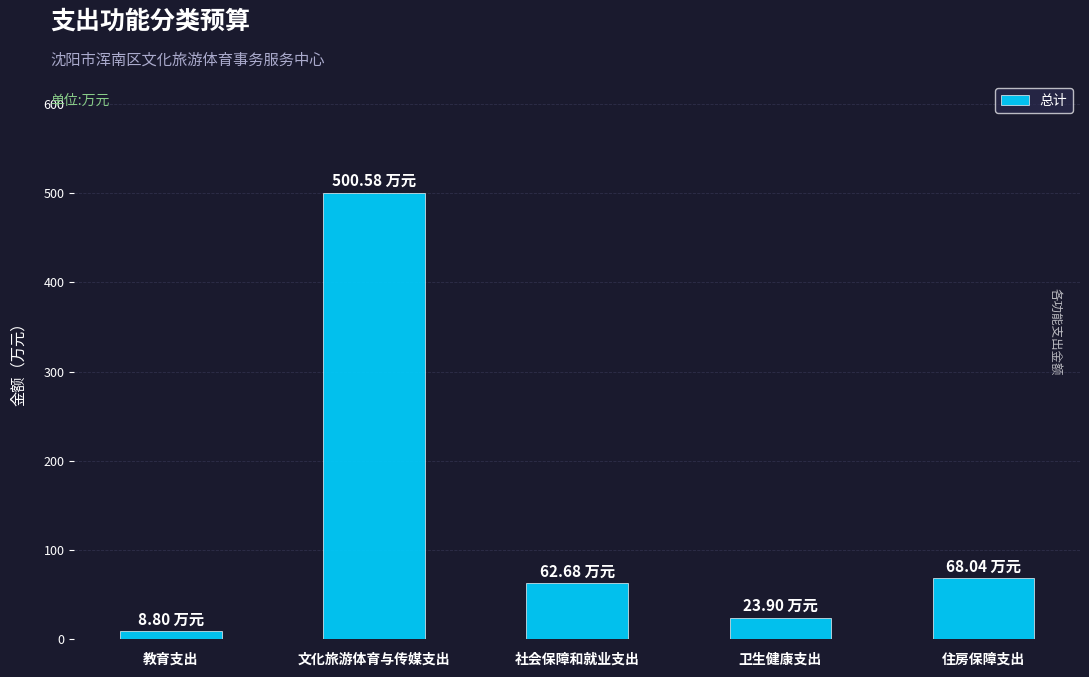

Rank the categories by value from highest to lowest.

文化旅游体育与传媒支出, 住房保障支出, 社会保障和就业支出, 卫生健康支出, 教育支出